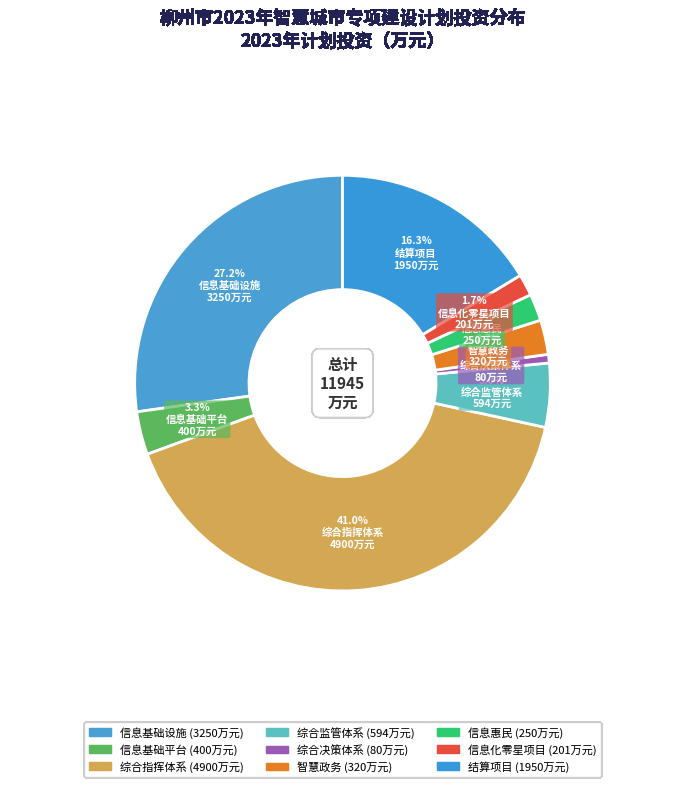

Which category has the smallest portion of the pie?

综合决策体系